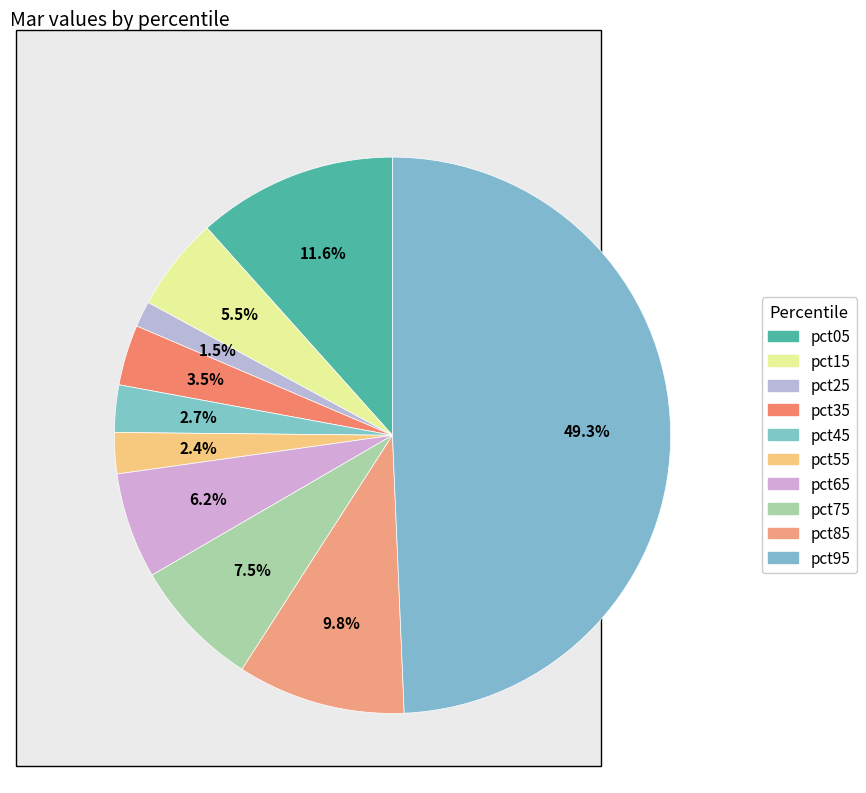

Count the number of slices in the pie.

10